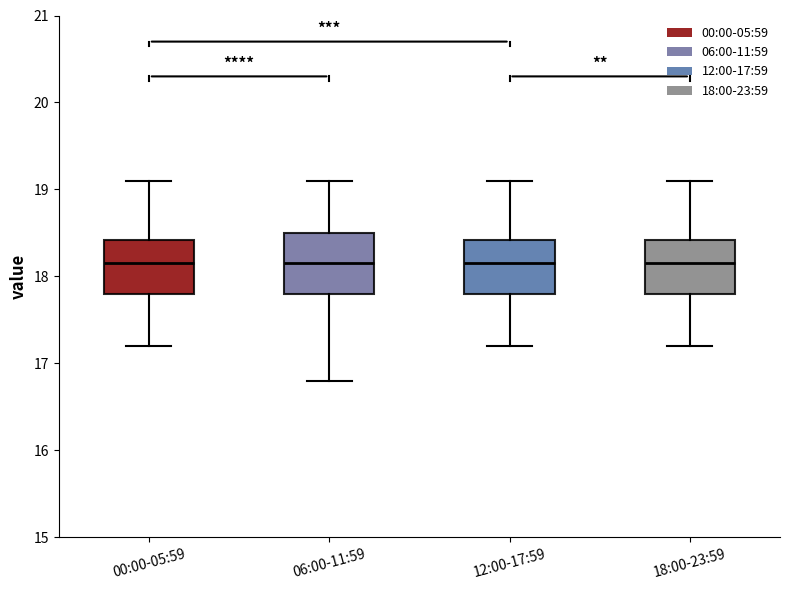

Reading left to right, read every box against the y-axis: the position of its median line, the range the box covers, and the ends of its whiskers. The values are not printed on the chart, so give them approximately, as read against the axis.

00:00-05:59: median 18.2, box 17.8 to 18.4, whiskers 17.2 to 19.1
06:00-11:59: median 18.2, box 17.8 to 18.5, whiskers 16.8 to 19.1
12:00-17:59: median 18.2, box 17.8 to 18.4, whiskers 17.2 to 19.1
18:00-23:59: median 18.2, box 17.8 to 18.4, whiskers 17.2 to 19.1